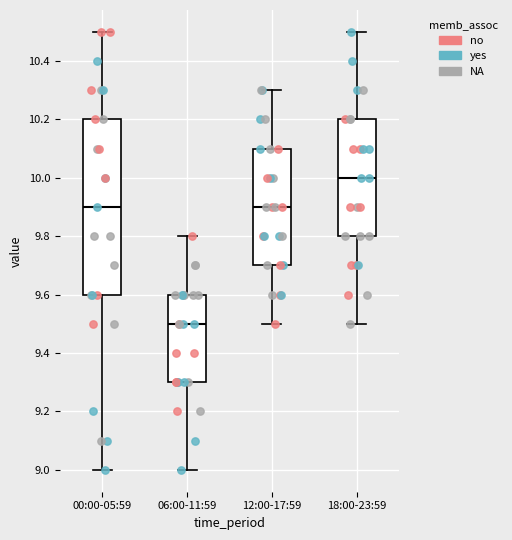

Which box's median line is the highest?

18:00-23:59